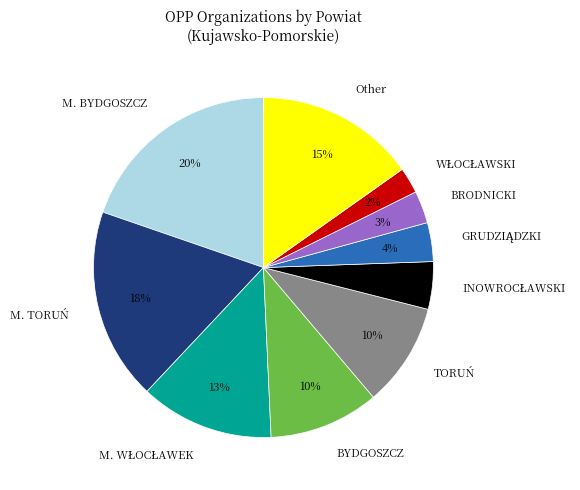

How many segments does this pie chart have?

10